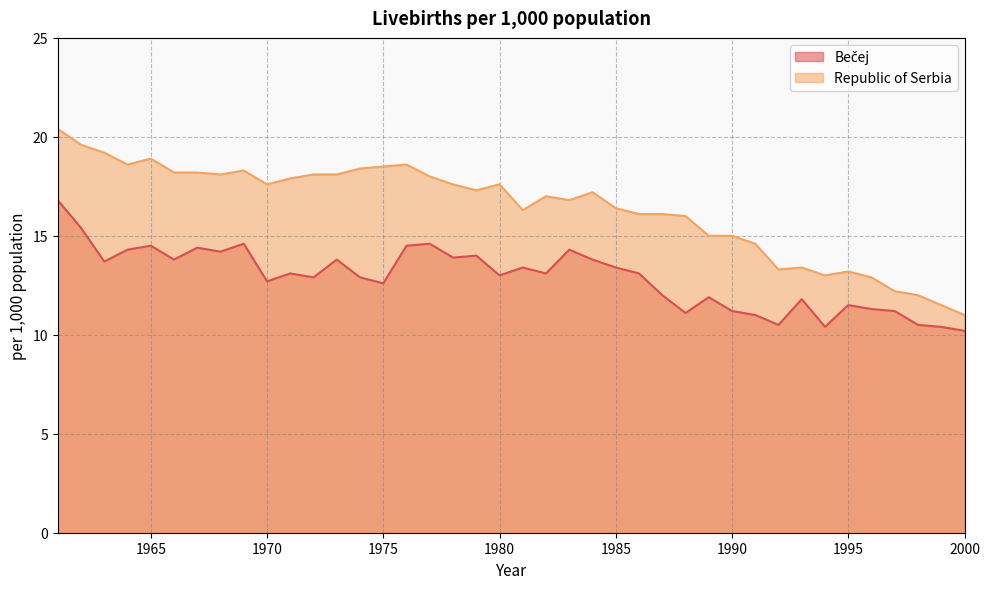

What is the value of the Bečej point at the 30th from the left?

11.2